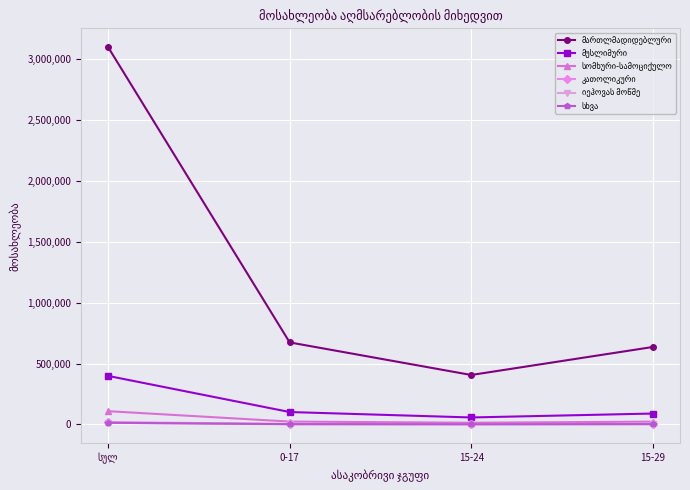

What is the label of the 2nd point from the right?

15-24